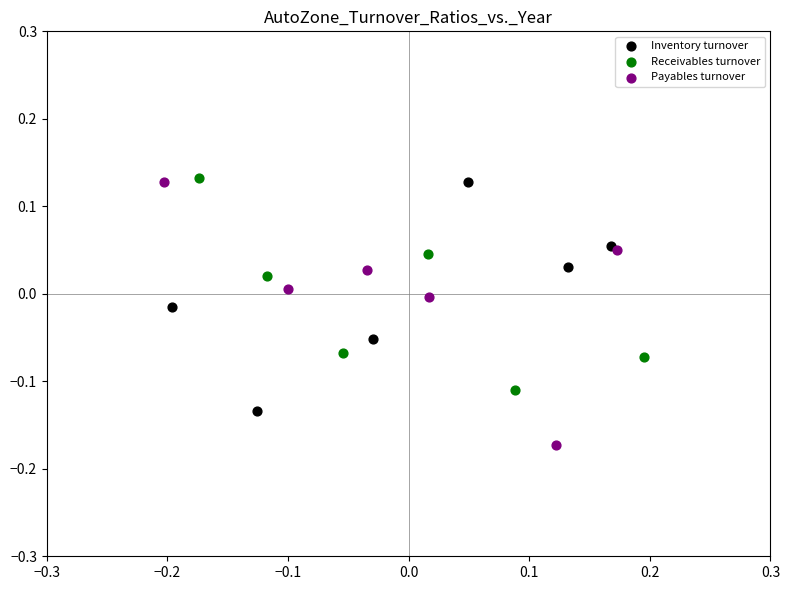

Which series reaches the minimum Y coordinate?

Payables turnover